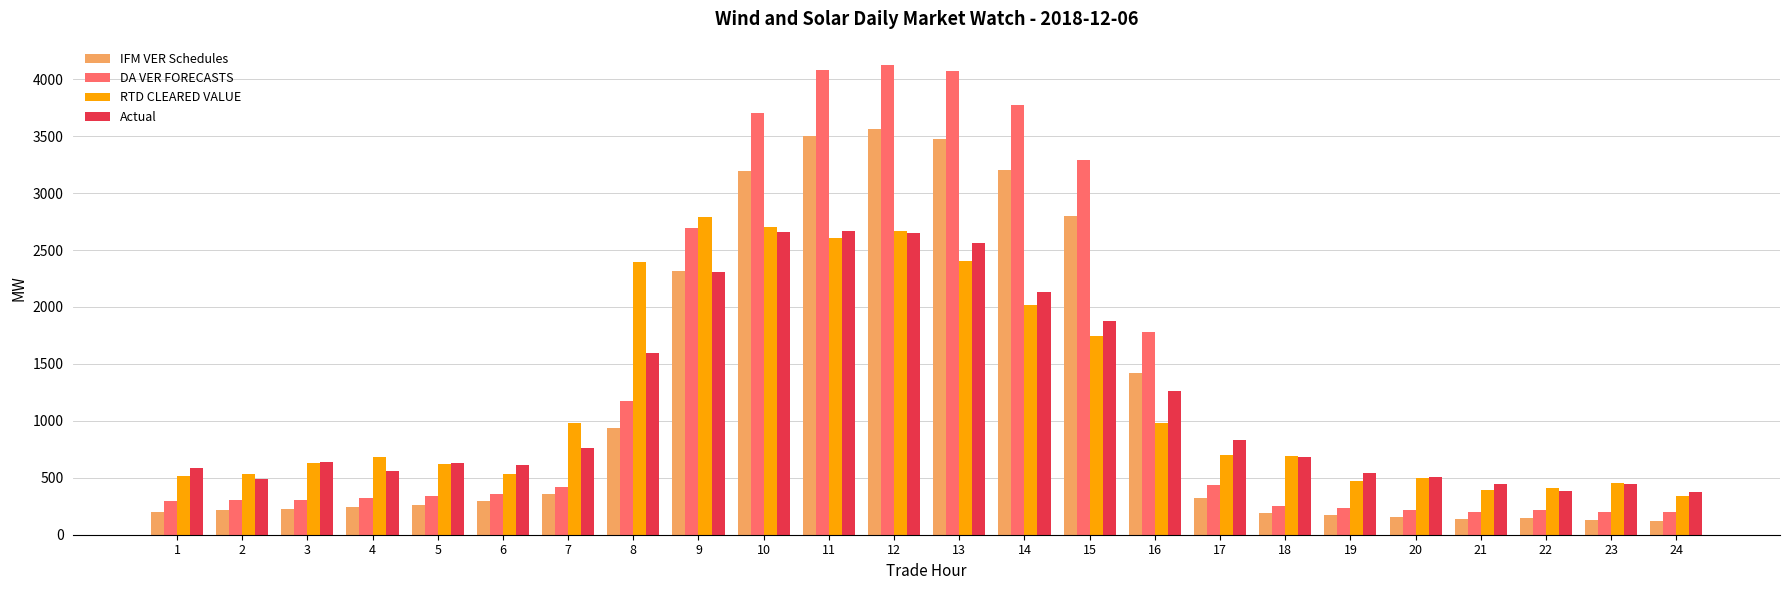

True or false: IFM VER Schedules has a value of 140.3 at 21.

True